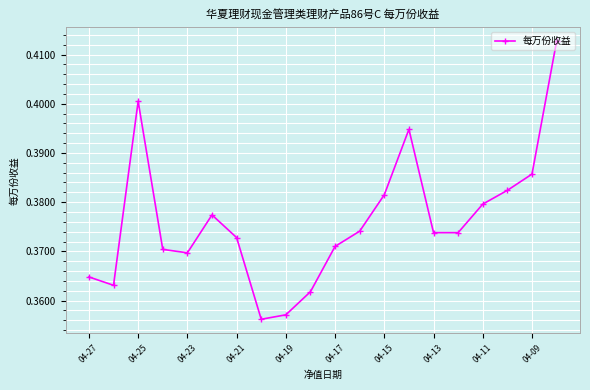

How many values are between 0 and 1?

20